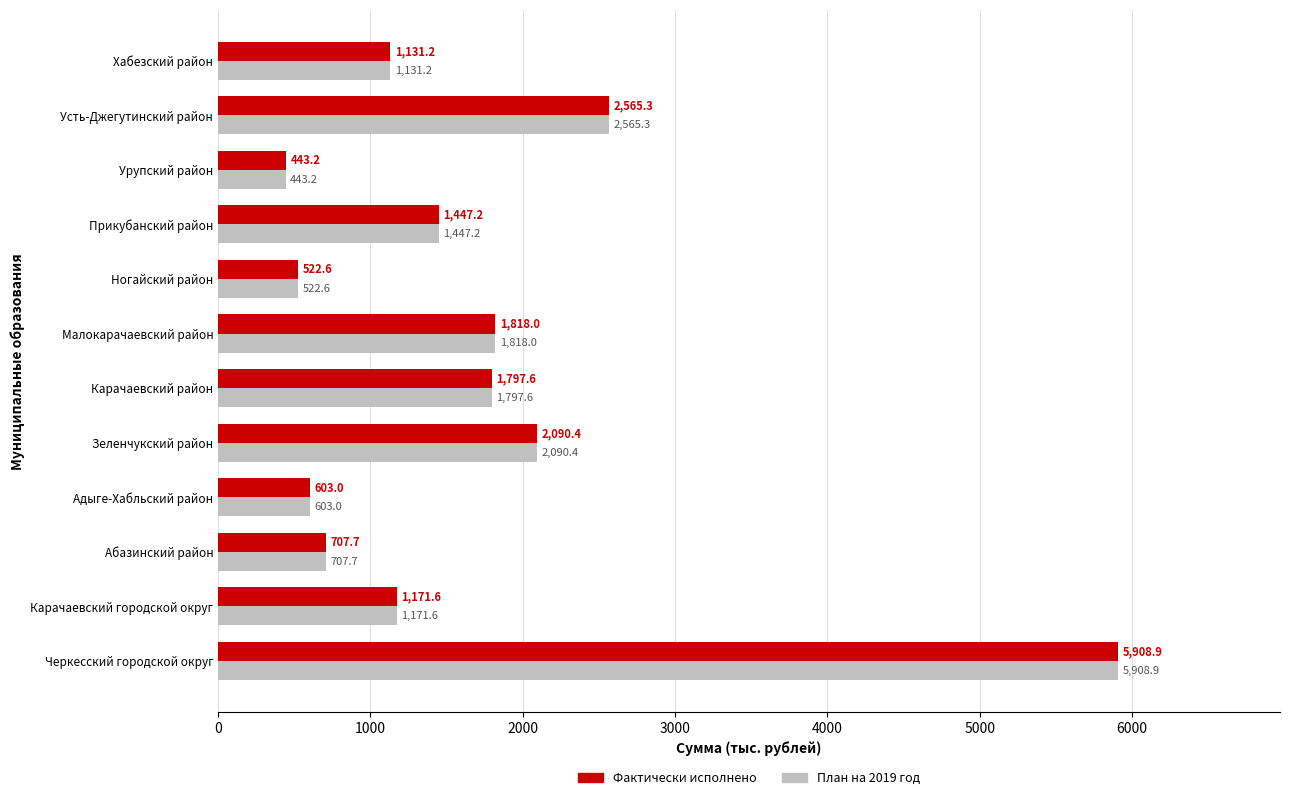

Where is Фактически исполнено nearest to the value 3176?

Усть-Джегутинский район